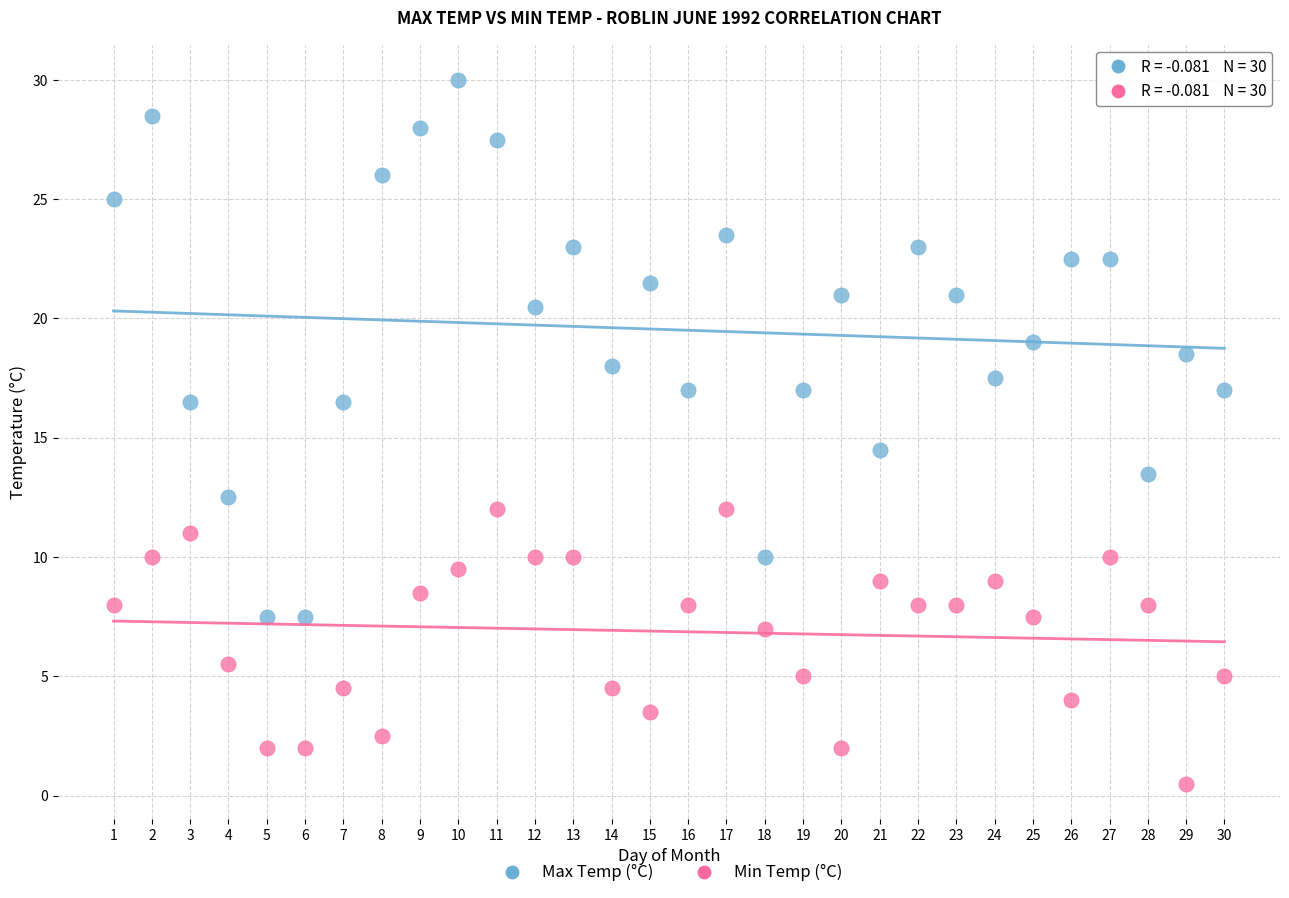

What are all the series names shown in the legend?

Max Temp (°C), Min Temp (°C)